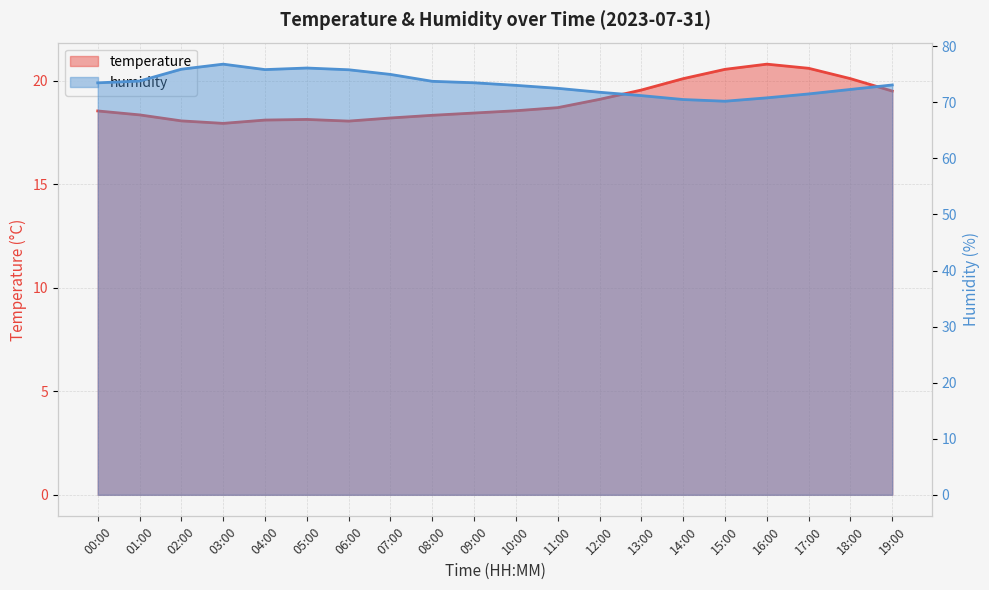

Is it true that temperature equals 18.1 at 05:00?

True